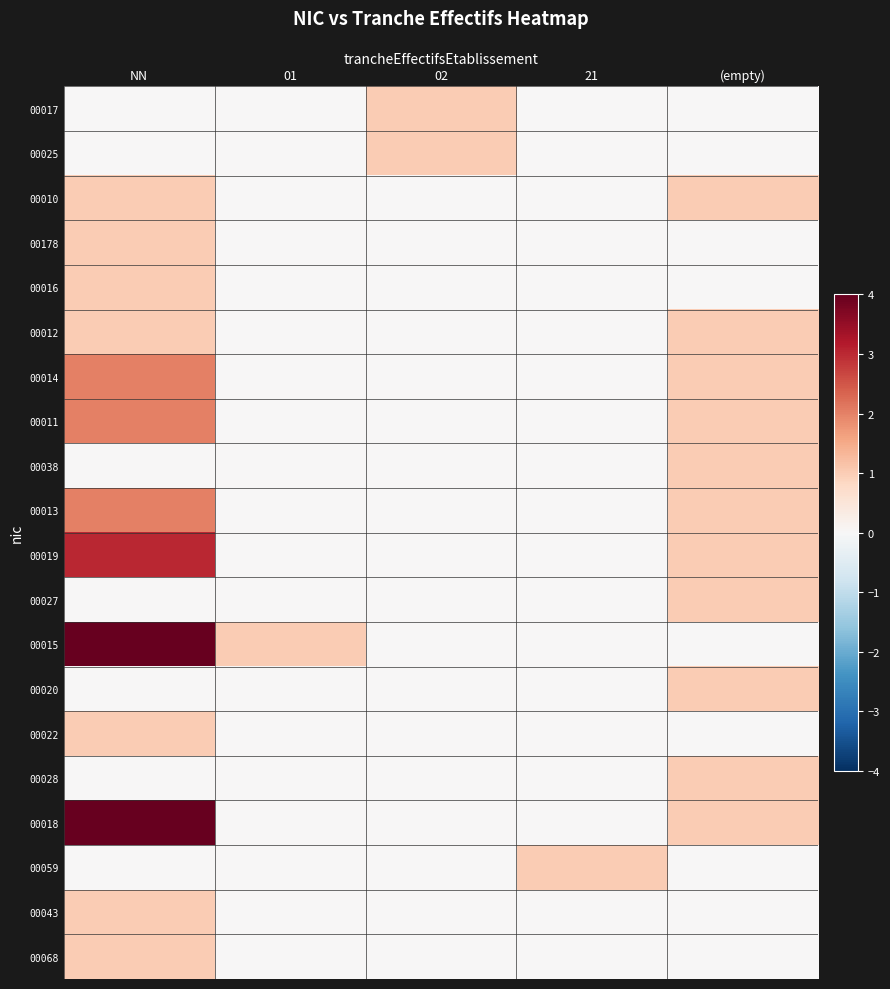

How many series are shown in this chart?

20